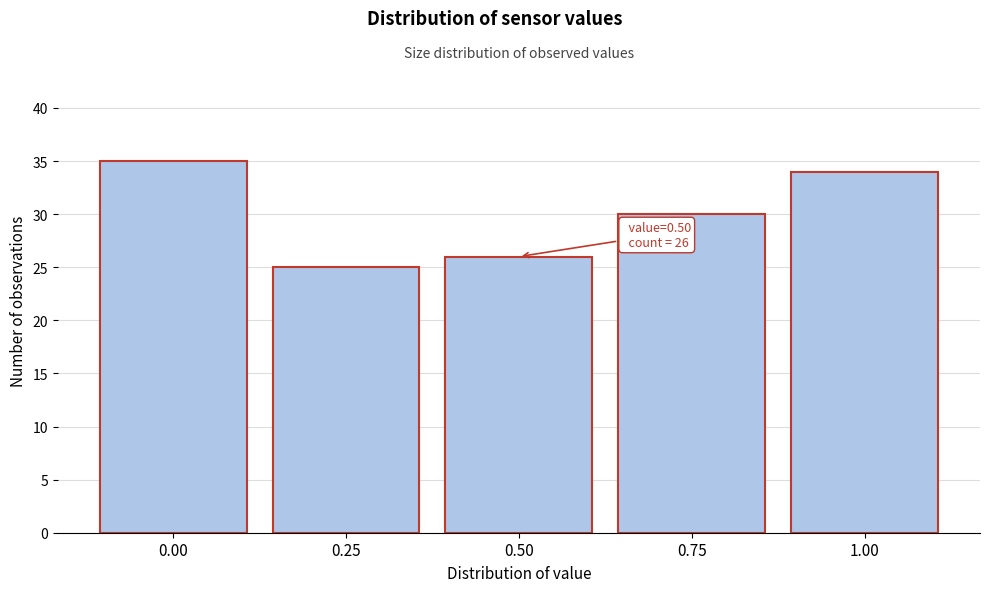

Reading right to left, extract all data points from this chart.

34	30	26	25	35